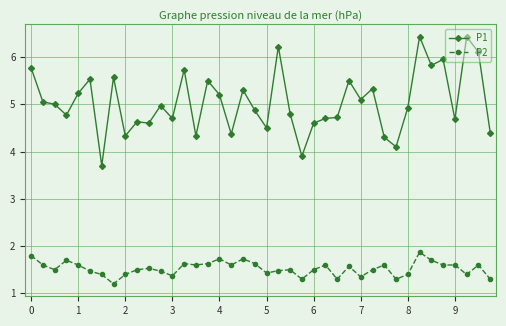

What is the value of the P1 point at the 21st from the left?

4.5